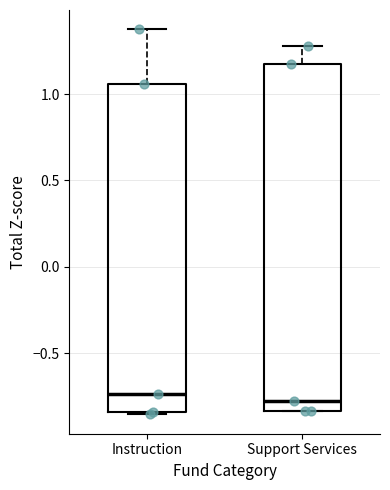

Reading left to right, read every box against the y-axis: the position of its median line, the range the box covers, and the ends of its whiskers. The values are not printed on the chart, so give them approximately, as read against the axis.

Instruction: median -0.75, box -0.85 to 1.05, whiskers -0.85 to 1.35
Support Services: median -0.80, box -0.85 to 1.15, whiskers -0.85 to 1.30